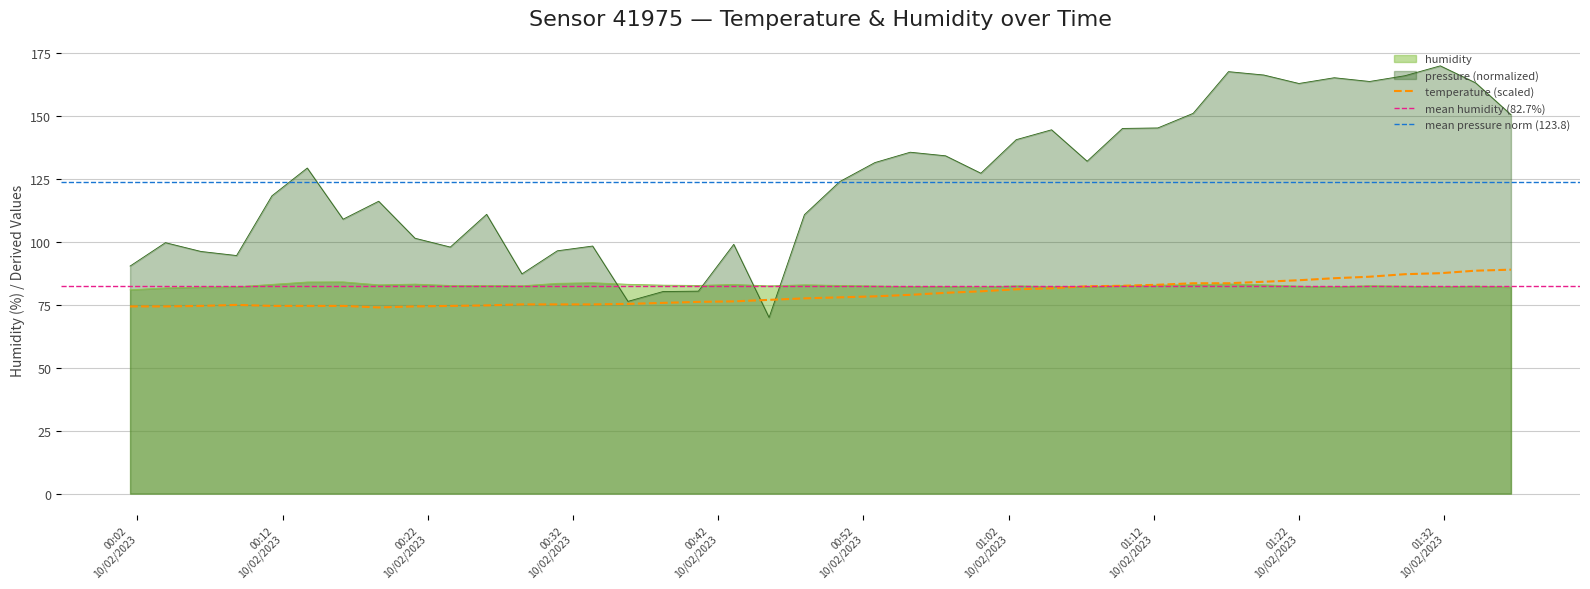

How many times do pressure and temperature cross each other?

2